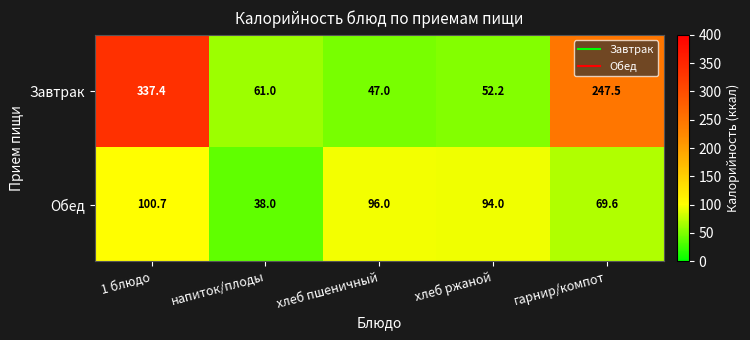

Reading left to right, what are all the values shown in this chart?

Завтрак: 337.4	61.0	47.0	52.2	247.5
Обед: 100.7	38.0	96.0	94.0	69.6